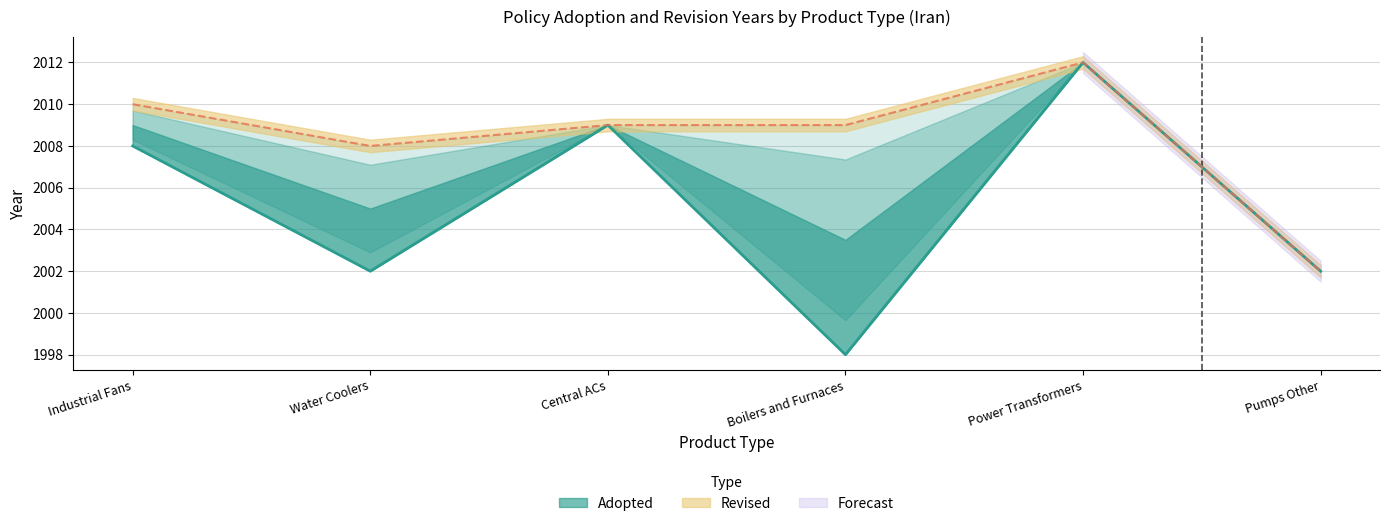

How many data points are less than 2008?

3